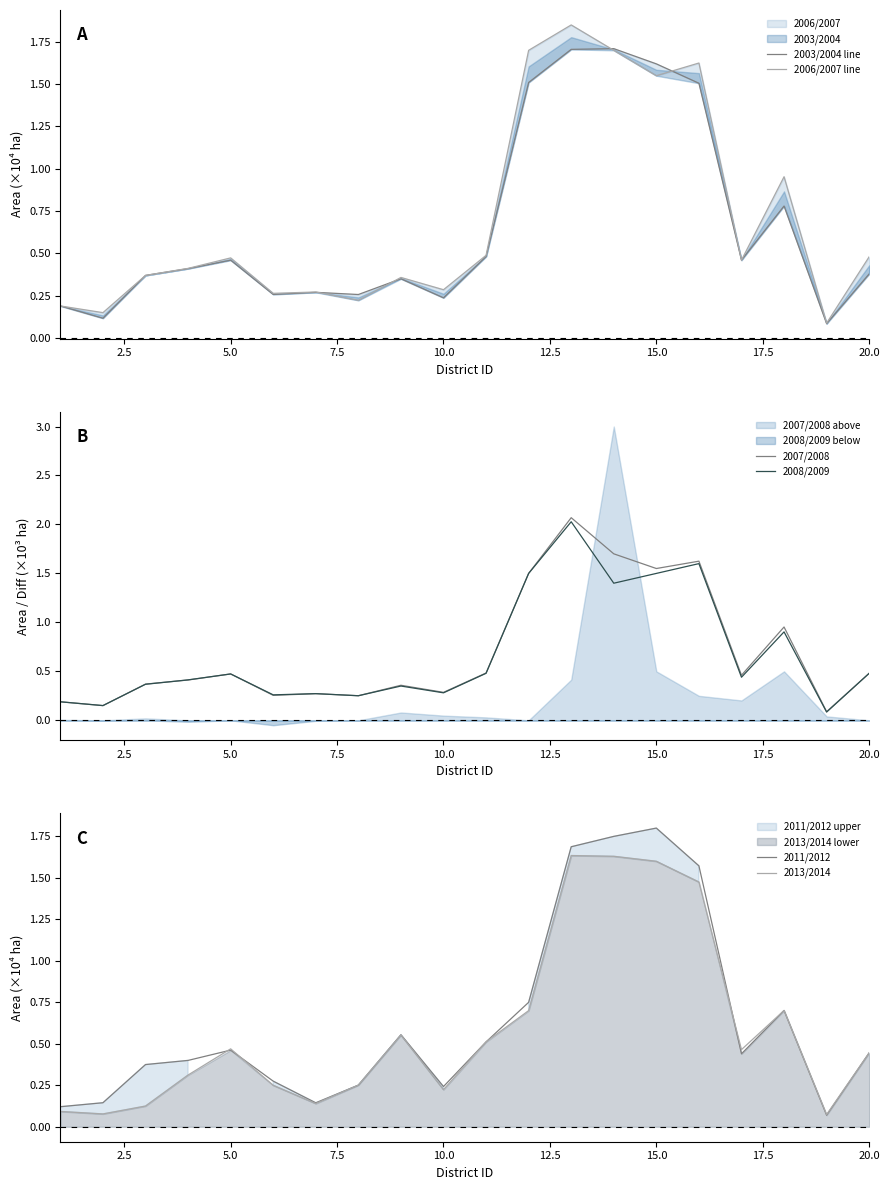

The value of 2008/2009 at 20.0 is 0.5. True or false?

True